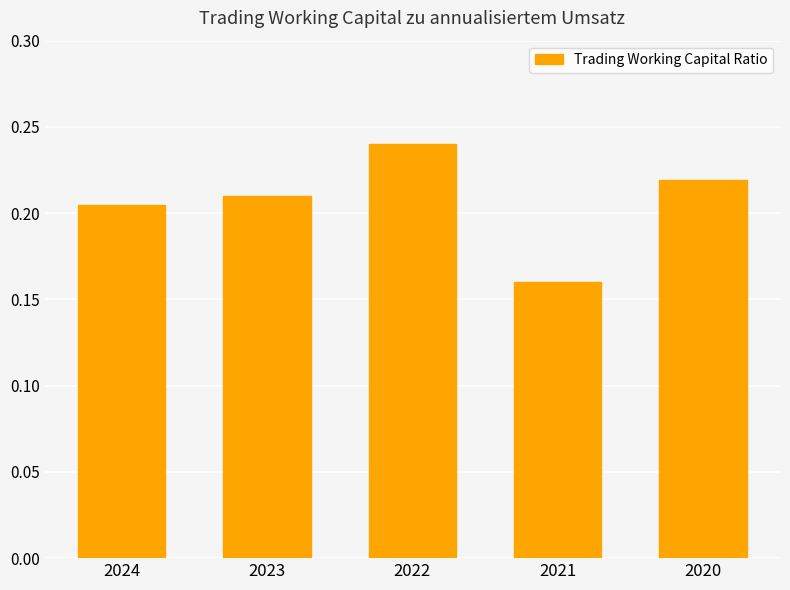

Which category has the highest value across all series?

2022